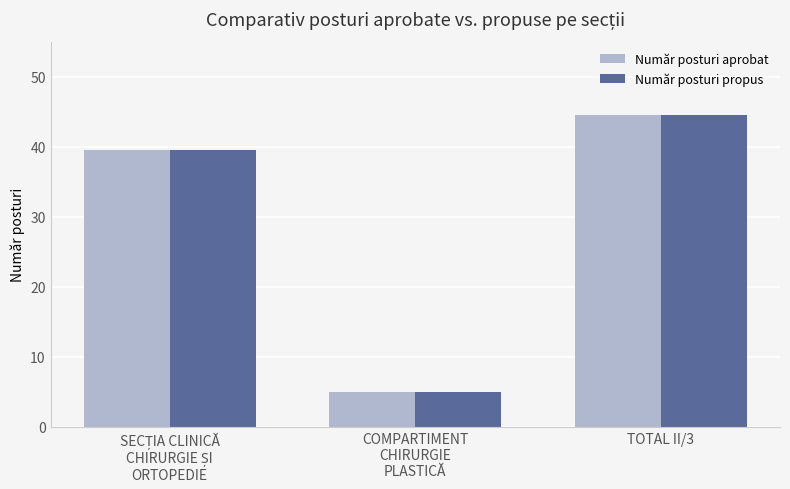

What is the maximum value shown in the chart?

44.5